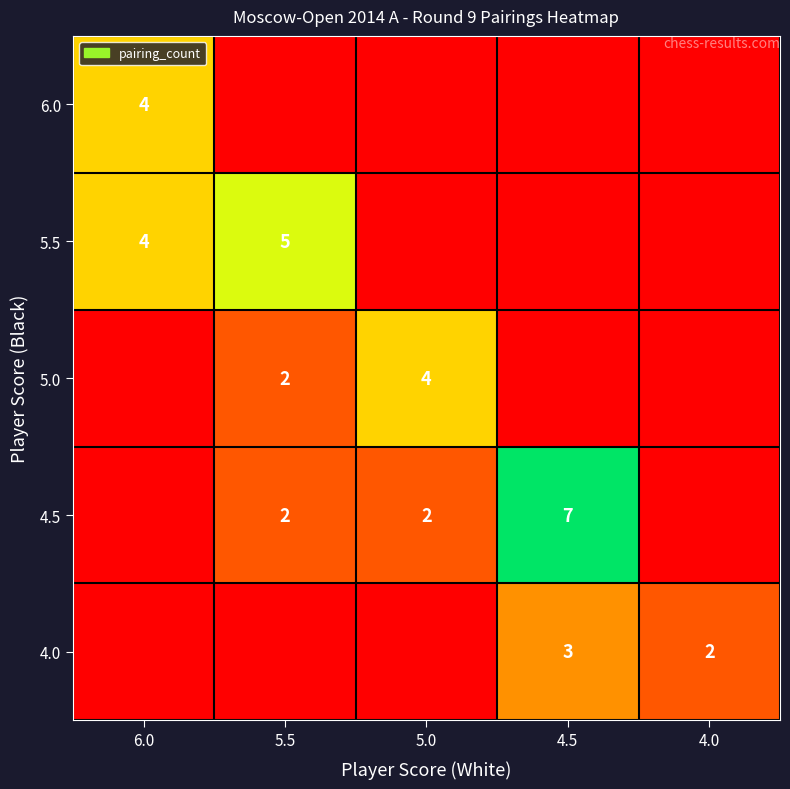

Which label corresponds to the largest value in the chart?

4.5